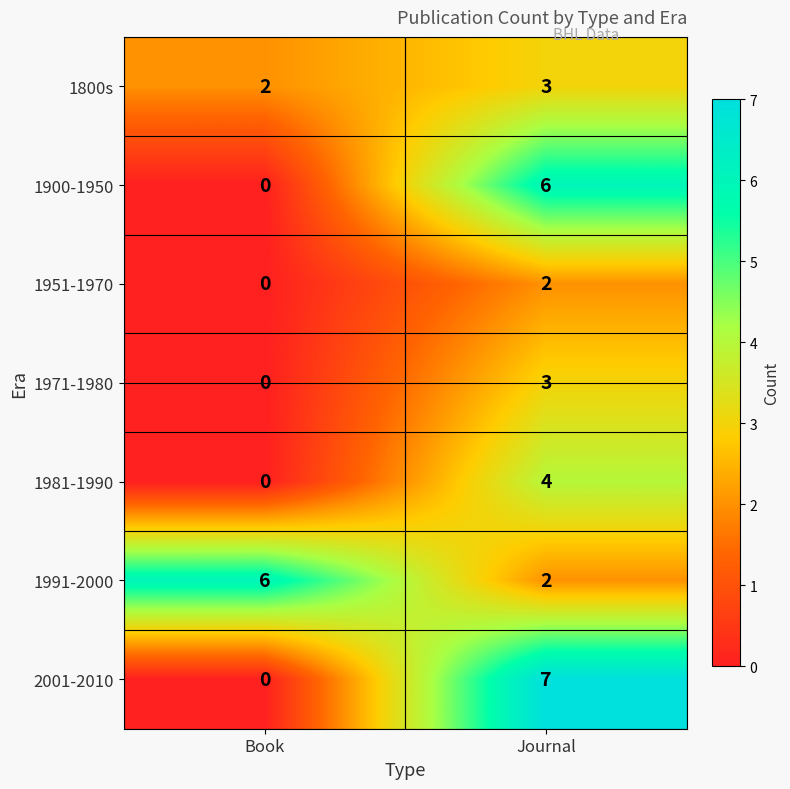

At which category is the sum across all series the highest?

Journal